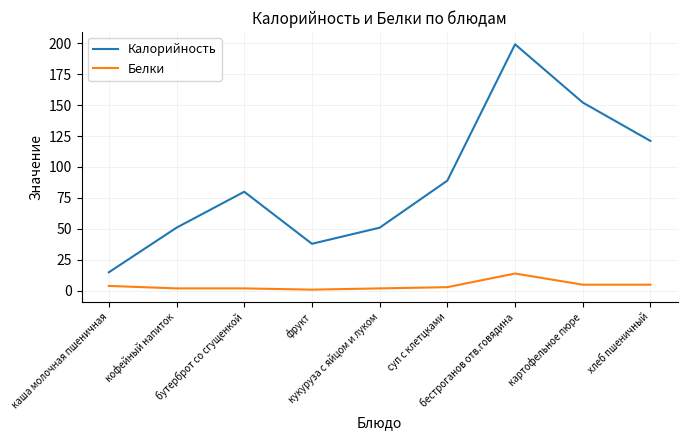

How many interior local valleys does the Калорийность series have?

1